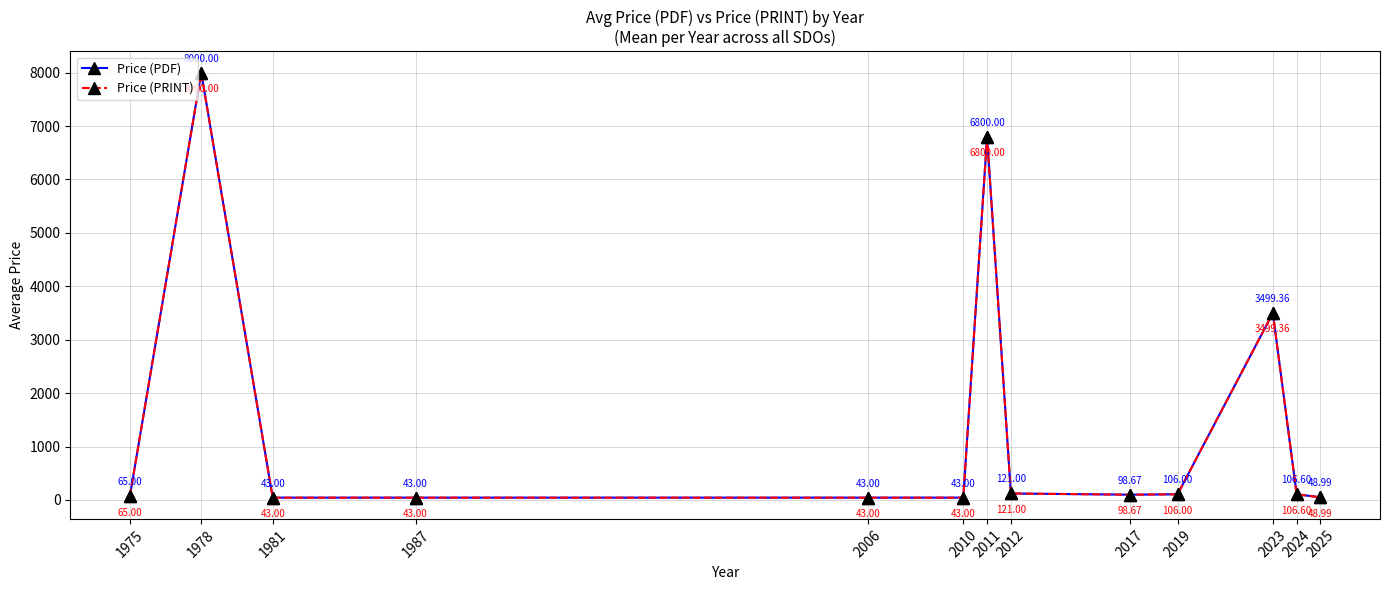

Which label corresponds to the largest value in the chart?

1978